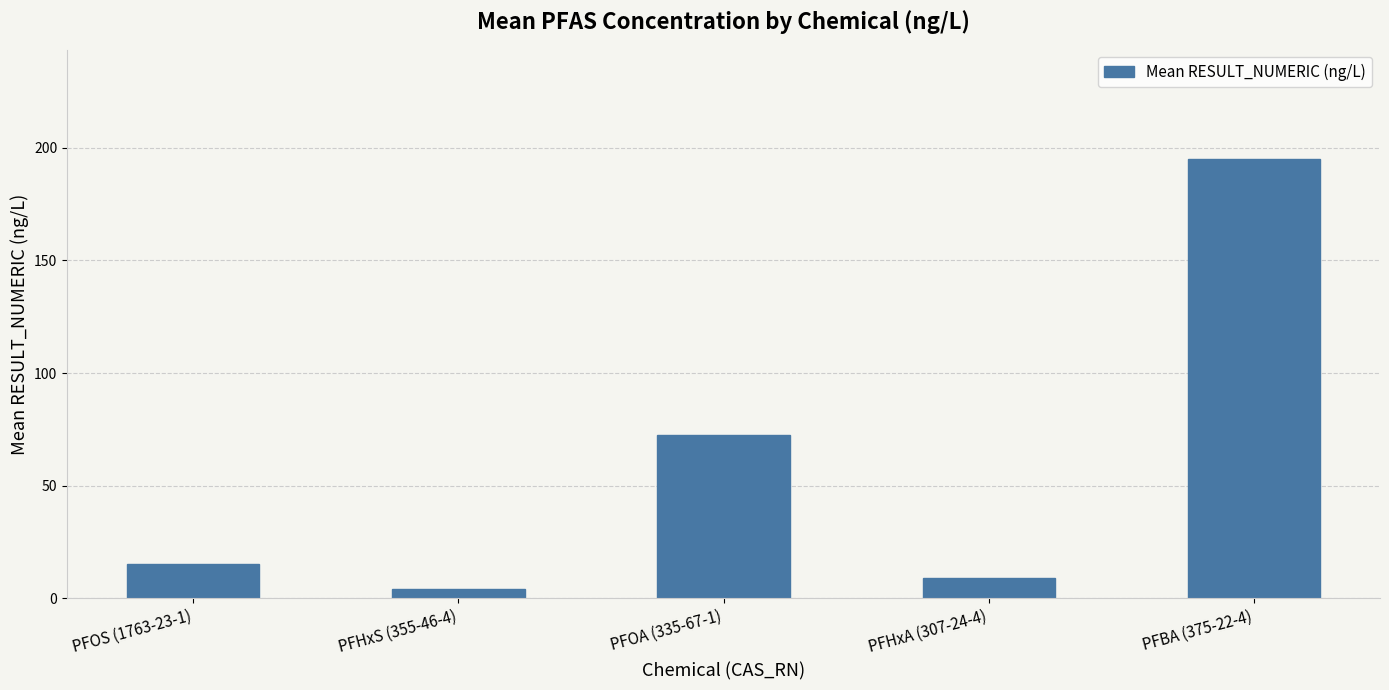

Does the chart contain any negative values?

No